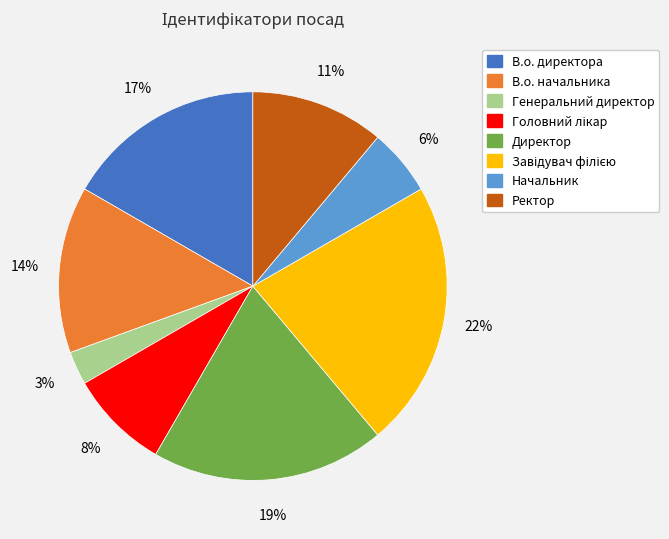

Is it true that В.о. директора is 17% of the pie?

True